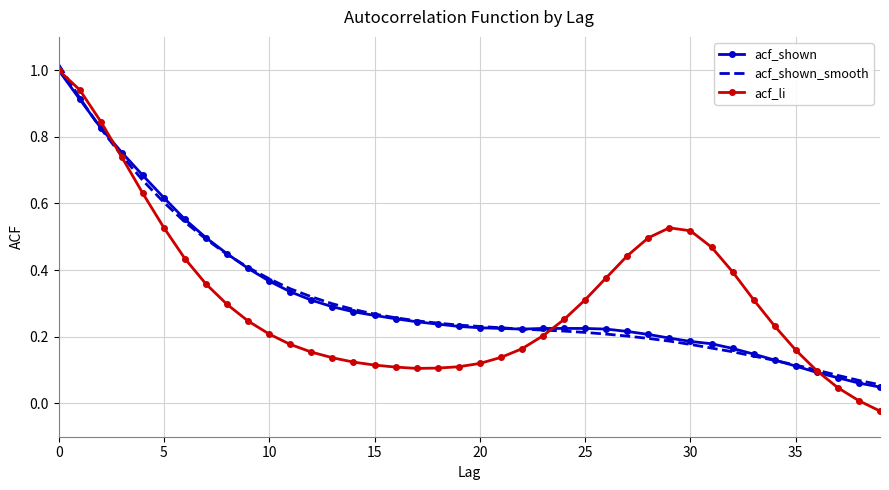

True or false: acf_shown_smooth and acf_li cross at least once.

True